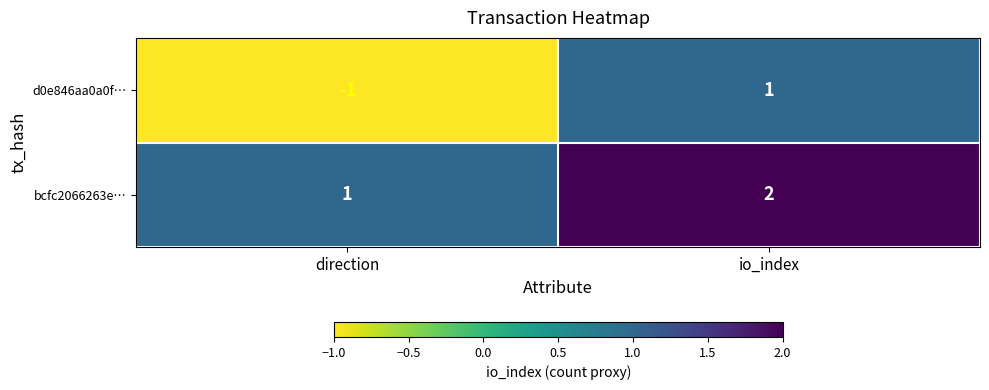

At which category is the sum across all series the highest?

io_index